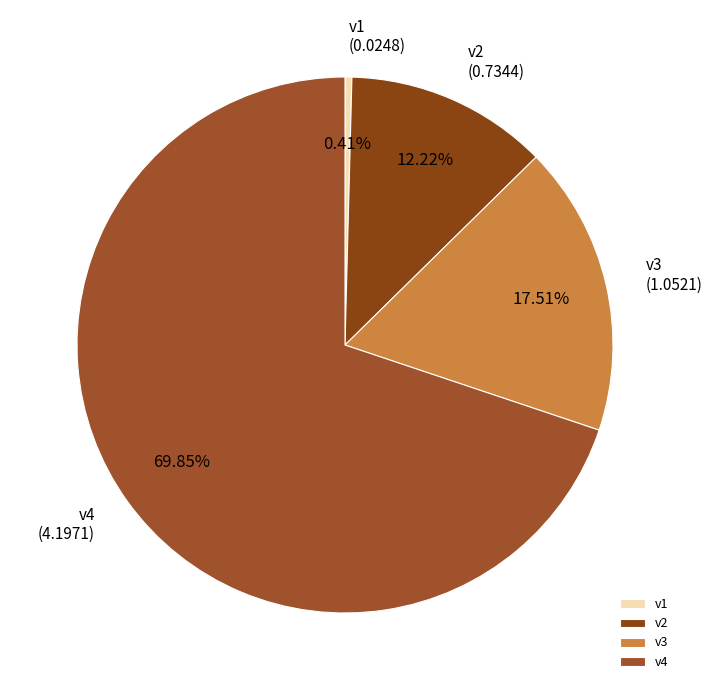

Between v2 and v3, which is larger?

v3